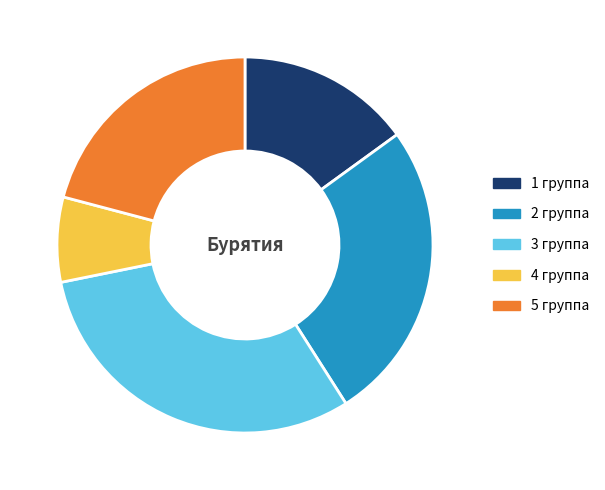

Is there a majority slice in this chart?

No